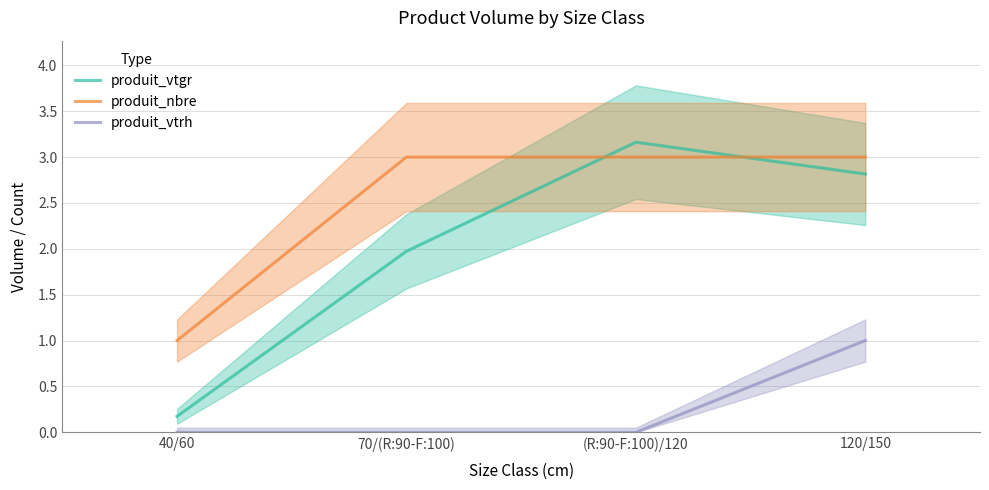

Which series has the largest total across all categories?

produit_nbre